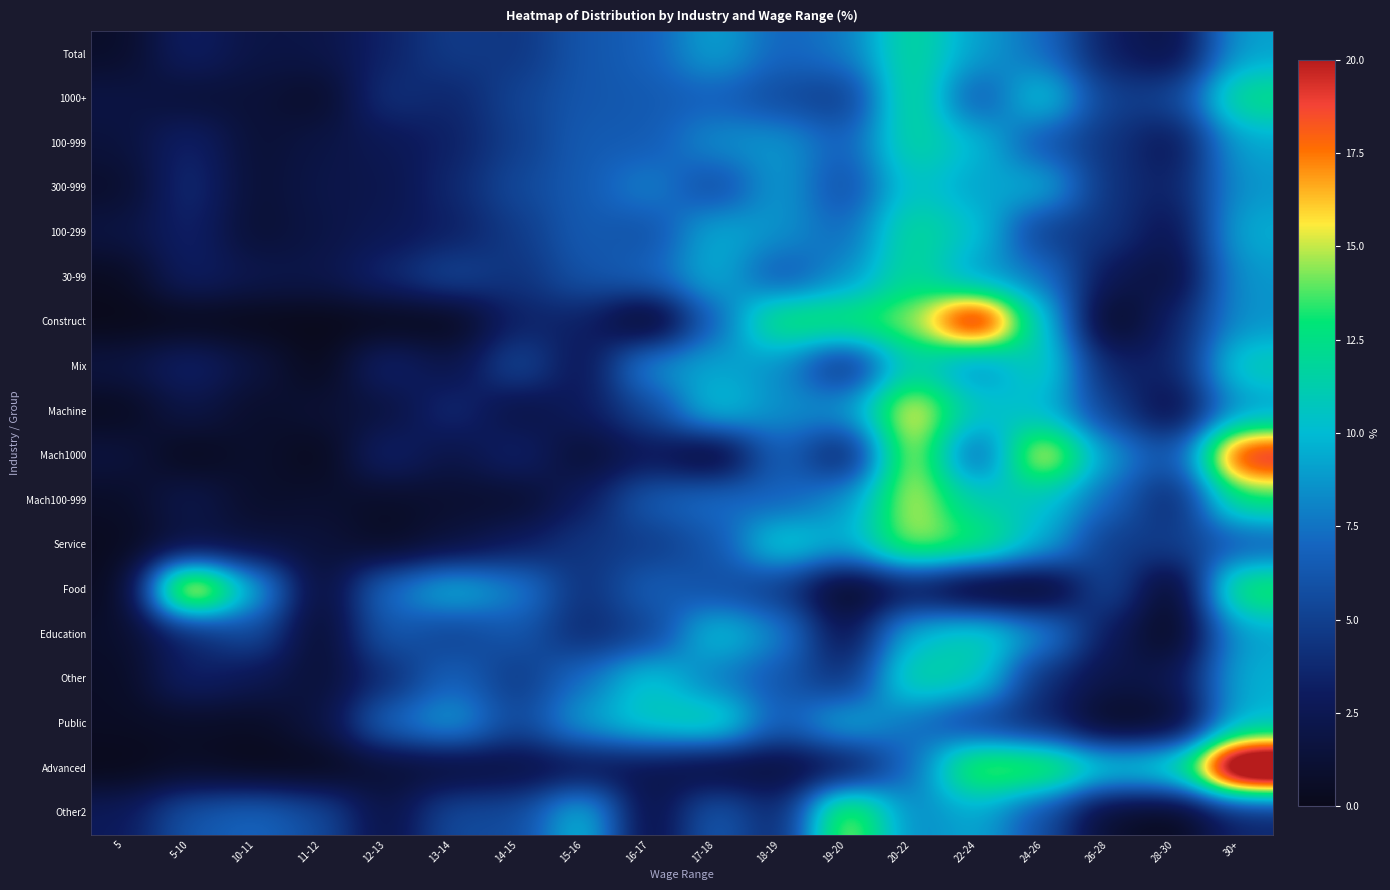

How many data points does each series have?

18